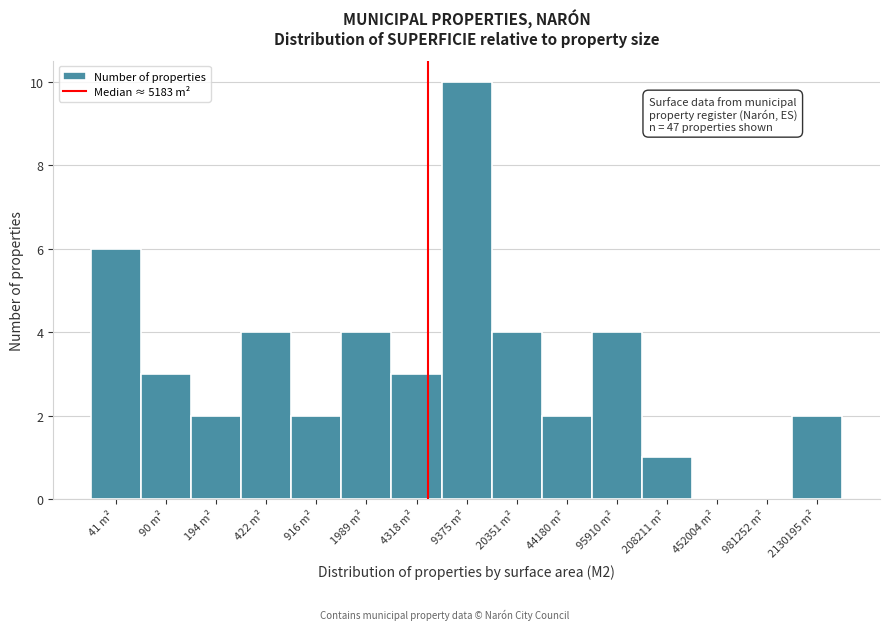

Reading left to right, extract all data points from this chart.

41 m²=6	90 m²=3	194 m²=2	422 m²=4	916 m²=2	1989 m²=4	4318 m²=3	9375 m²=10	20351 m²=4	44180 m²=2	95910 m²=4	208211 m²=1	452004 m²=0	981252 m²=0	2130195 m²=2